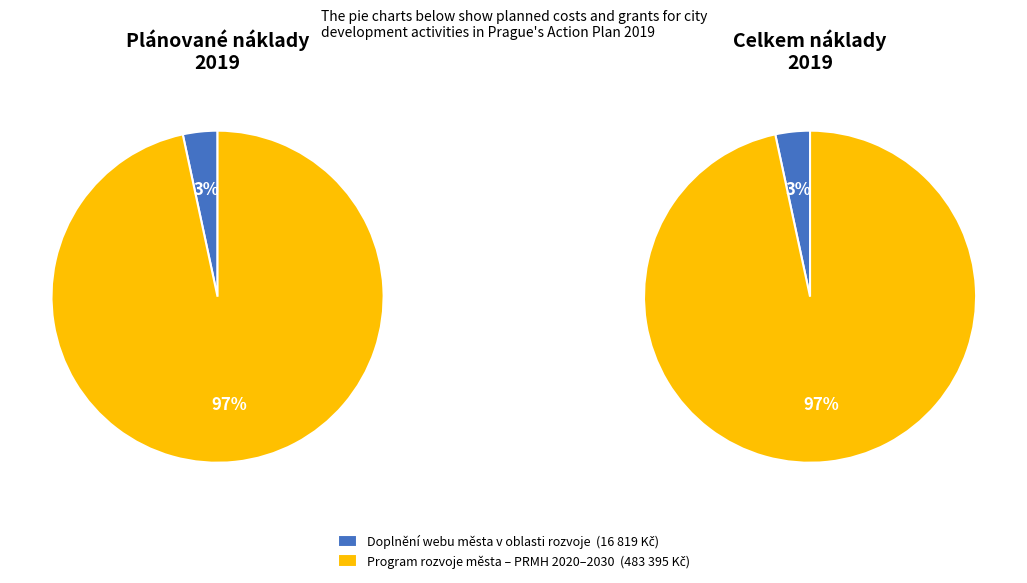

Between Doplnění webu města v oblasti rozvoje and Program rozvoje města, which is larger?

Program rozvoje města